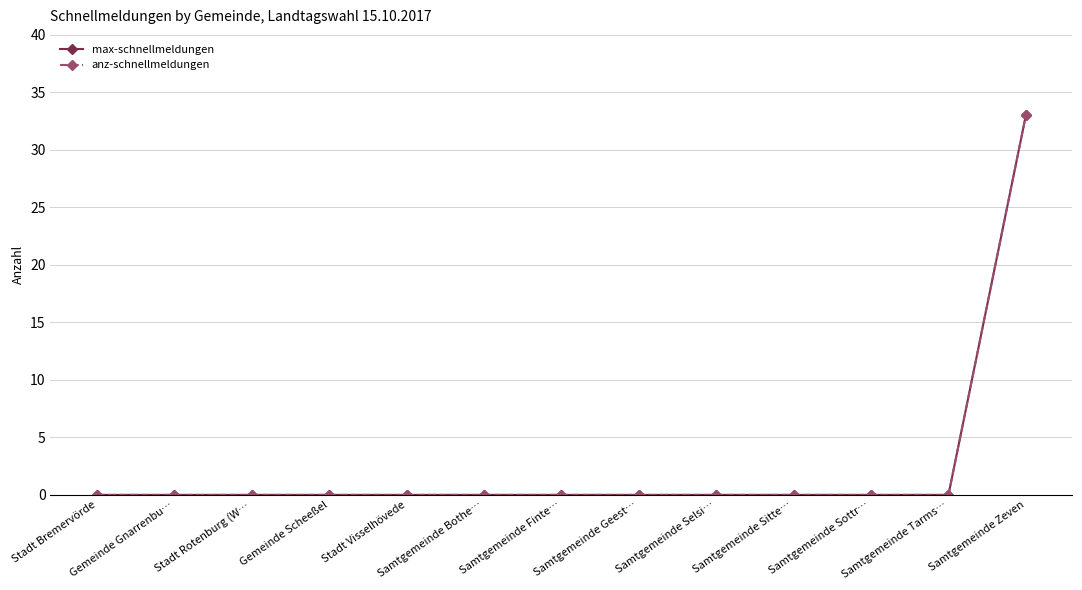

Does the chart have visible grid lines?

Yes